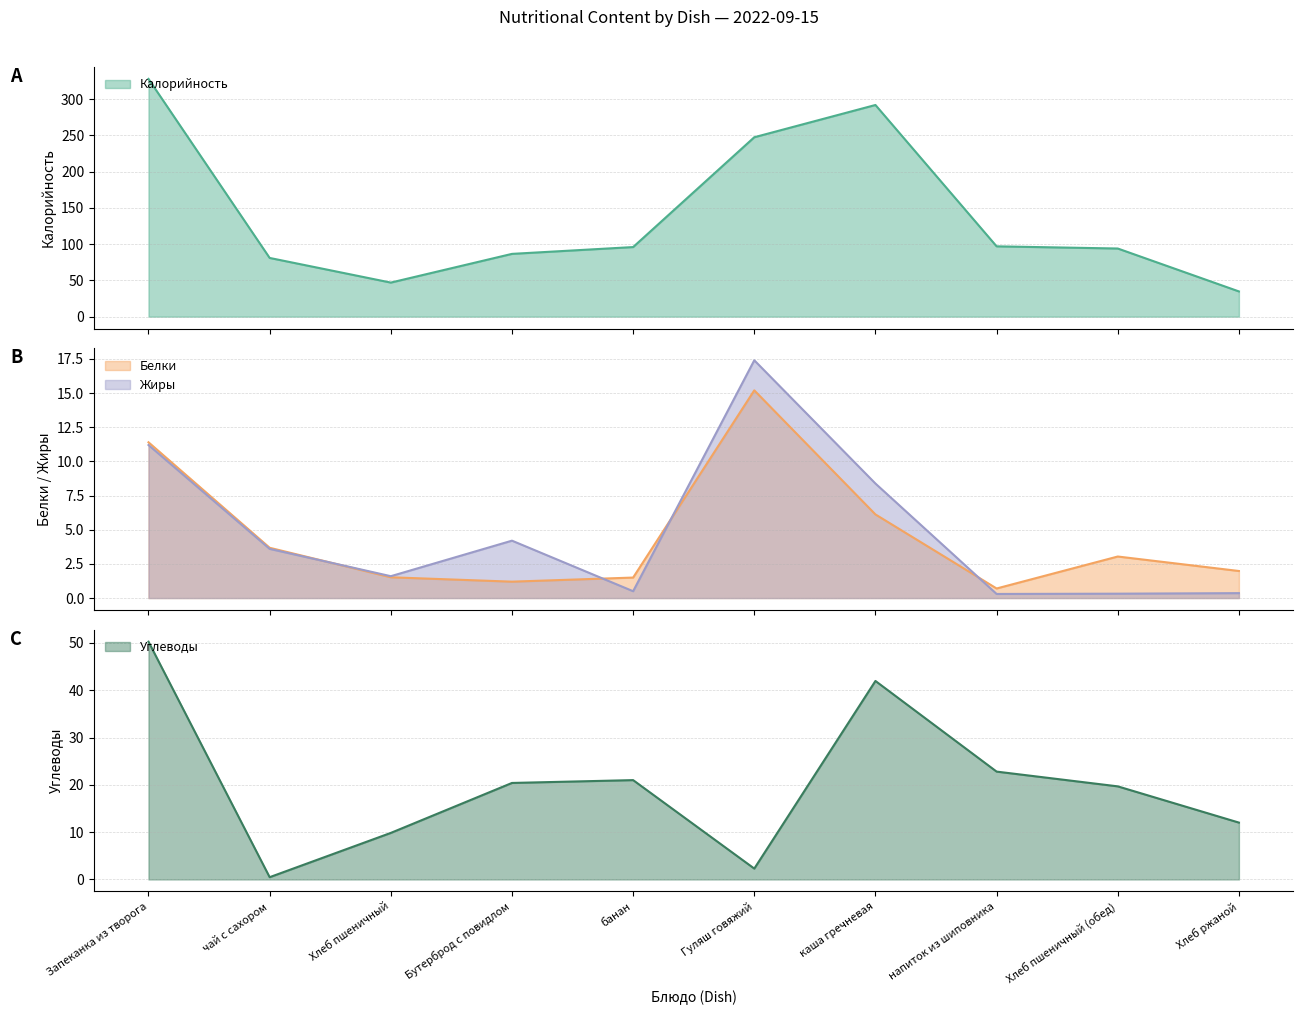

The value of Белки at Хлеб пшеничный is 1.5. True or false?

True